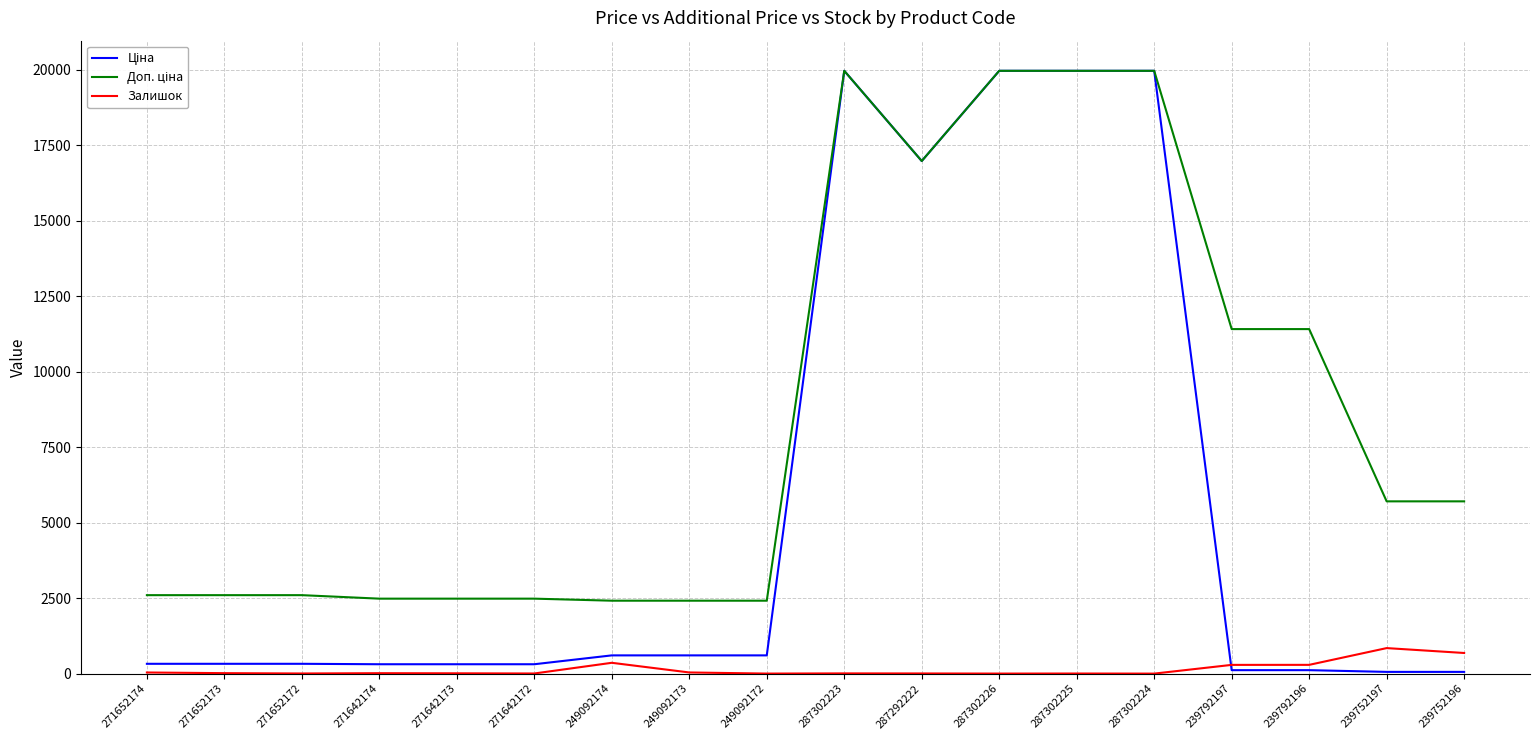

The Залишок series shows 0.0 at 287302224. True or false?

True